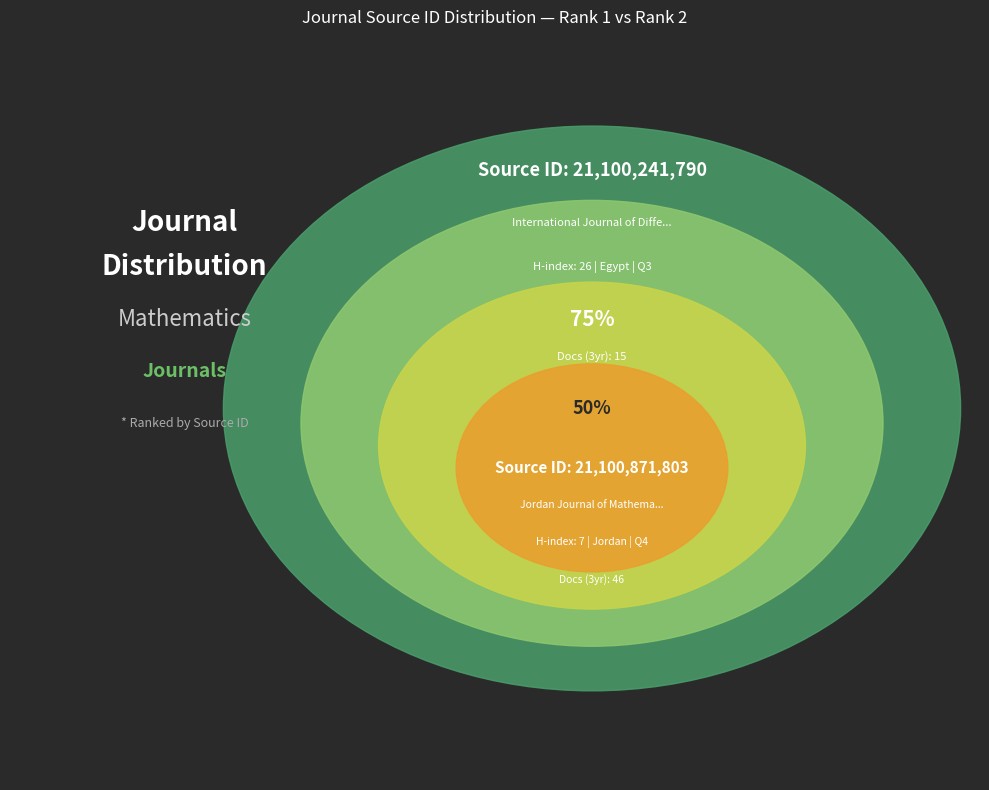

Count the number of slices in the pie.

2